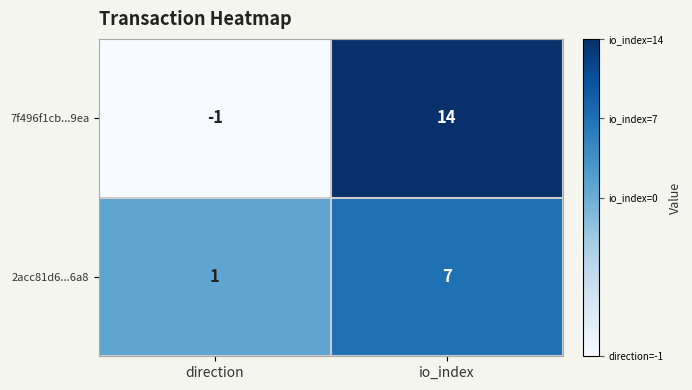

What is the total value across all series at io_index?

21